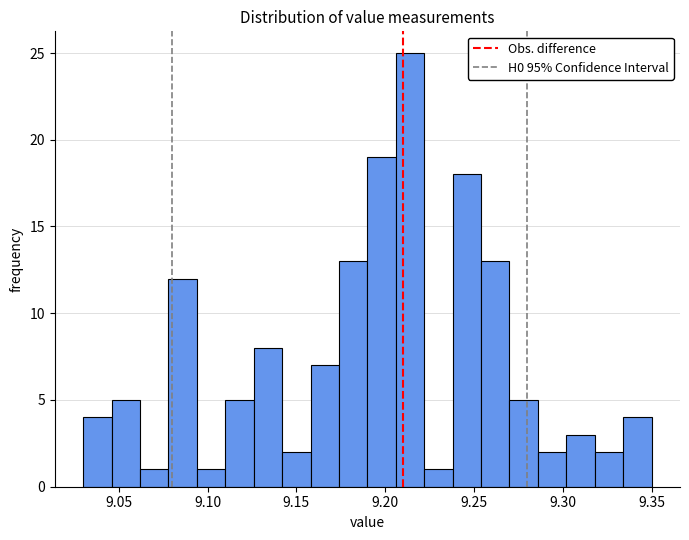

Around what value on the x-axis is the tallest bar? Give the approximate position of its centre, as read against the axis.

9.215